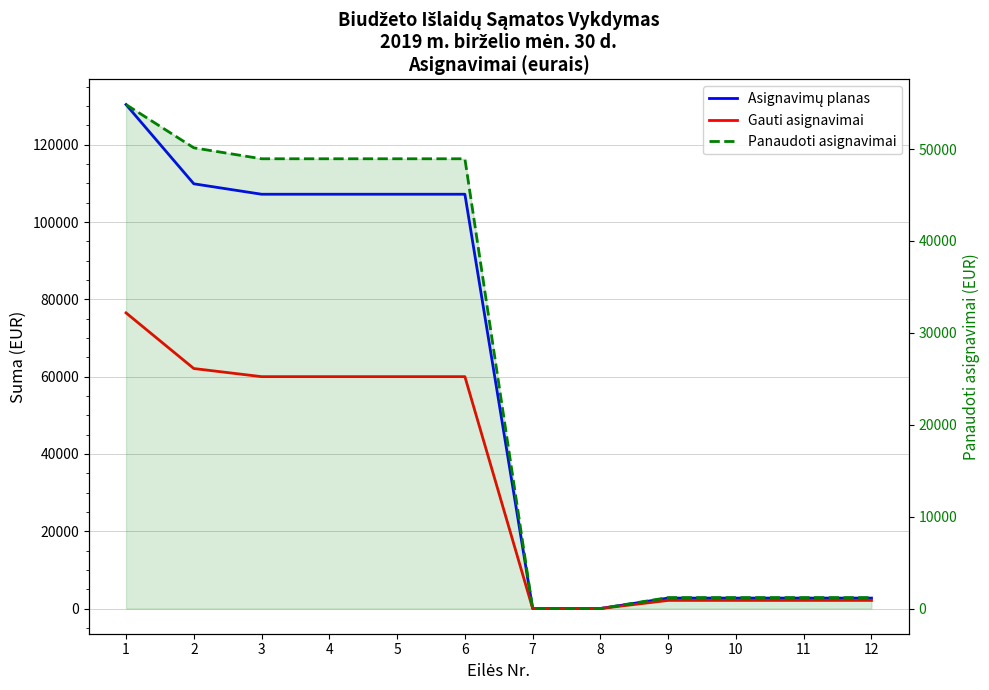

Is it true that Asignavimų planas equals 0.0 at 7?

True